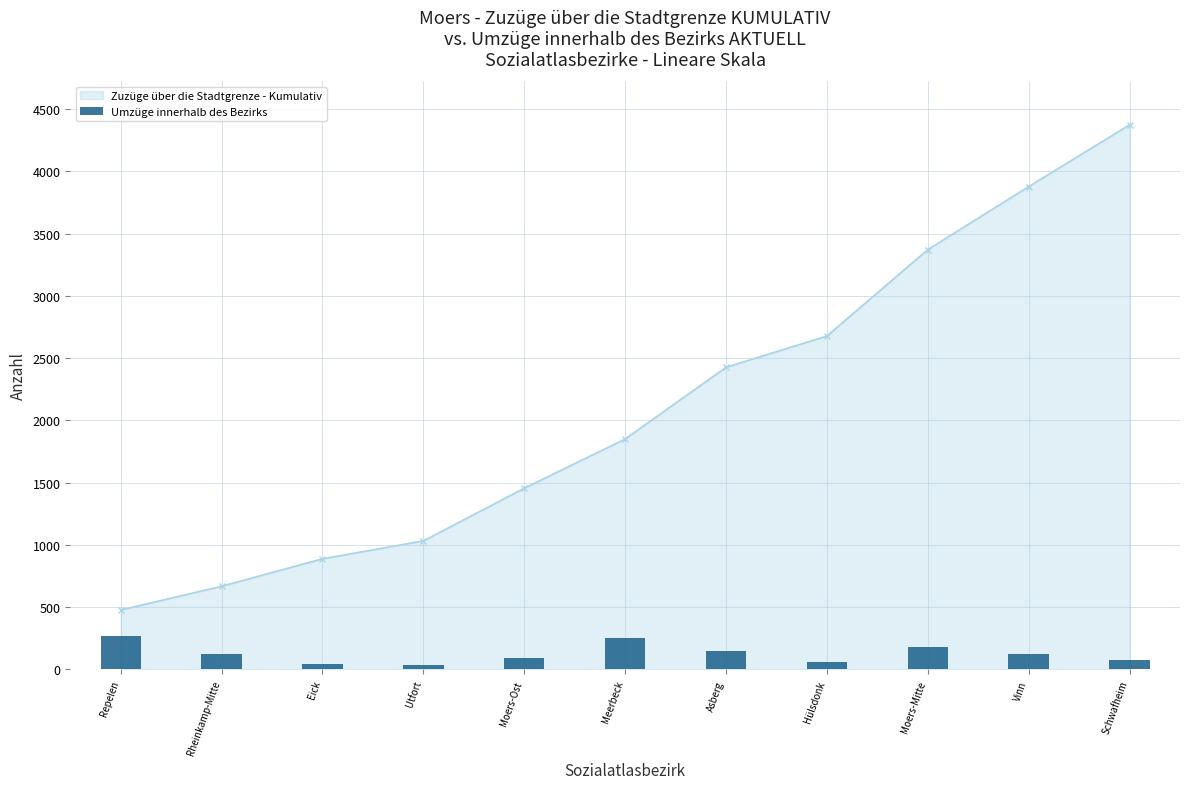

What is the minimum value for Zuzüge über die Stadtgrenze - Kumulativ?

477